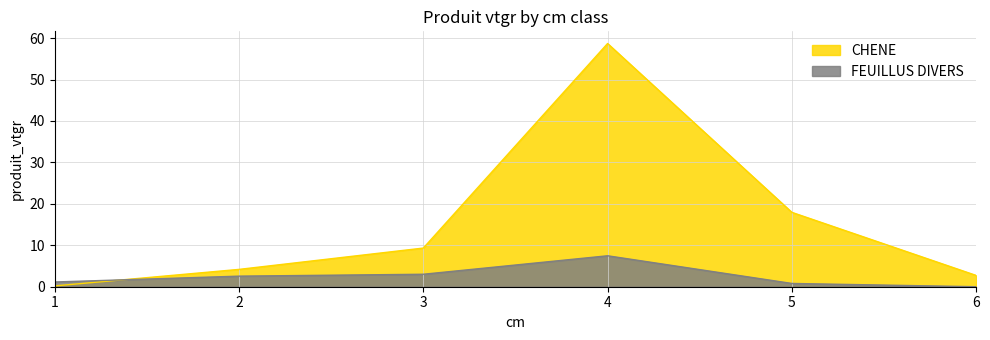

List the labels in order of FEUILLUS DIVERS value, largest first.

4, 3, 2, 1, 5, 6